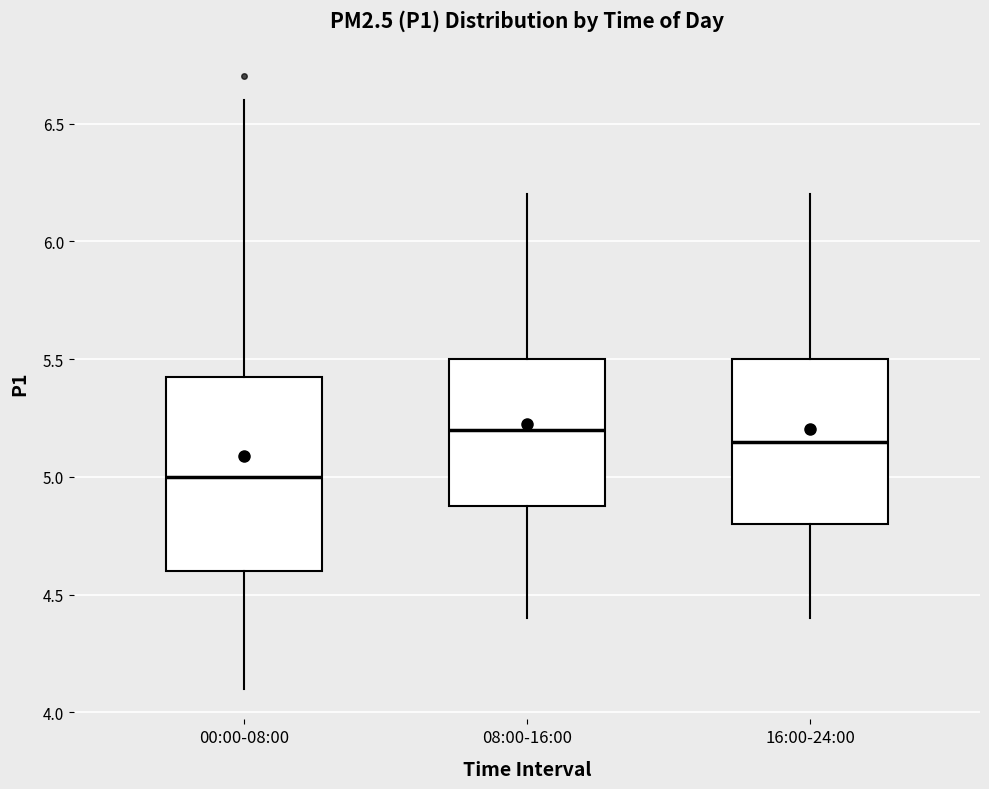

Reading left to right, transcribe this box plot: for each box, give where its median line is, the range the box spans, and where its two whiskers end, as read against the y-axis. The values are not printed on the chart, so give them approximately, as read against the axis.

00:00-08:00: median 5.00, box 4.60 to 5.45, whiskers 4.10 to 6.60
08:00-16:00: median 5.20, box 4.90 to 5.50, whiskers 4.40 to 6.20
16:00-24:00: median 5.15, box 4.80 to 5.50, whiskers 4.40 to 6.20